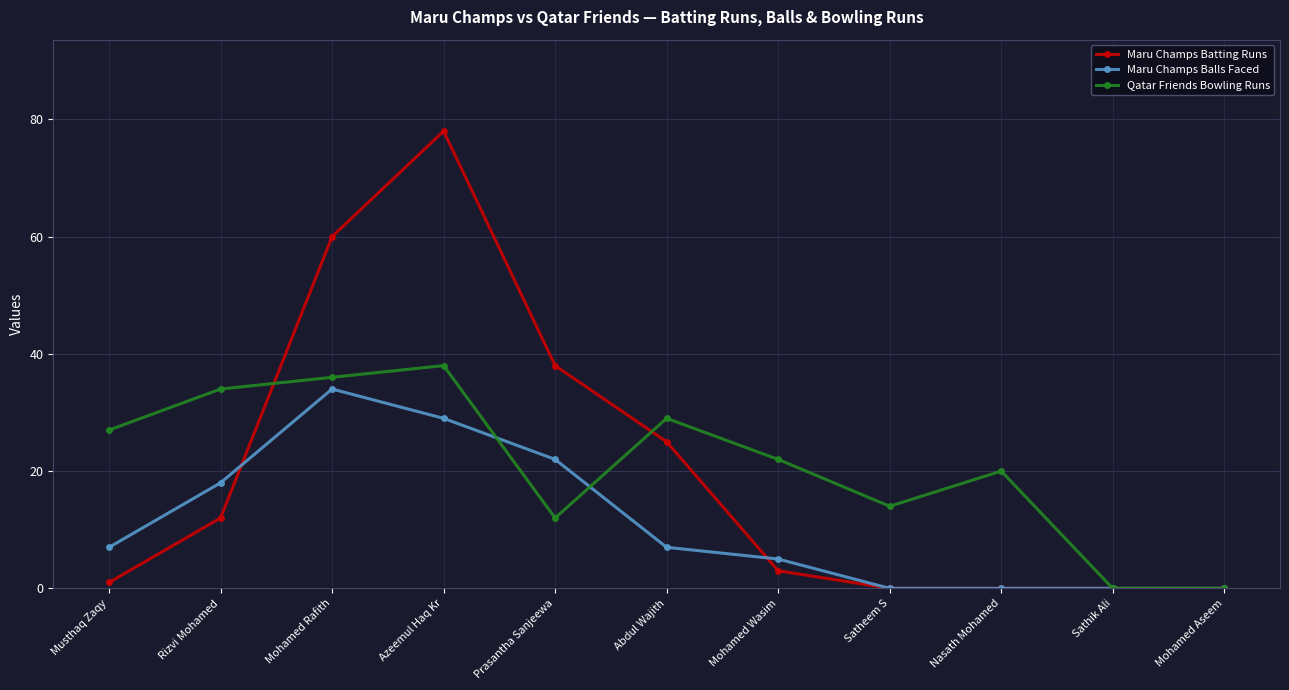

Is the value of Maru Champs Balls Faced at Nasath Mohamed greater than the value of Maru Champs Batting Runs at Abdul Wajith?

No